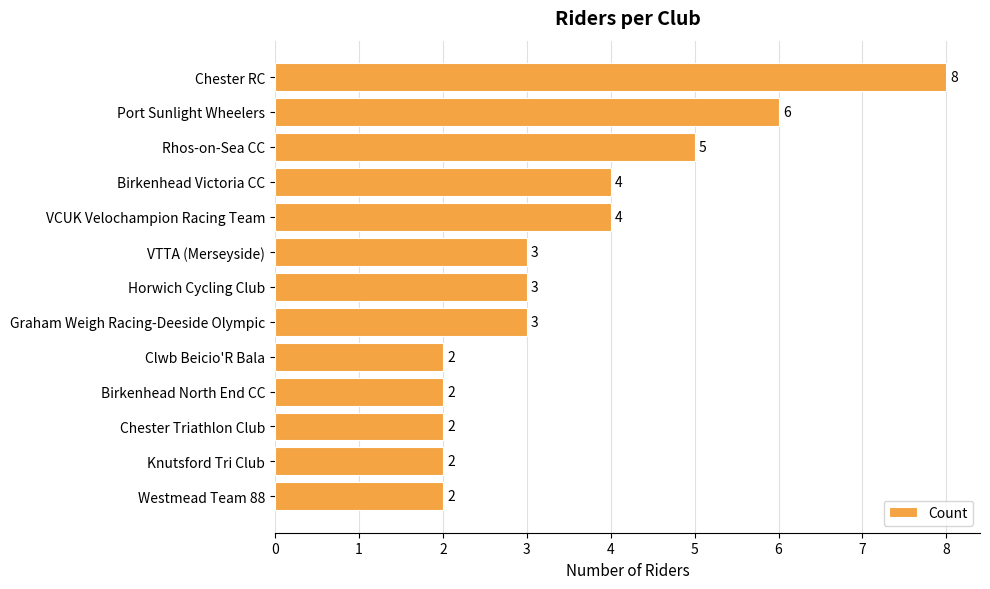

The chart shows a value of 2 at Westmead Team 88. True or false?

True